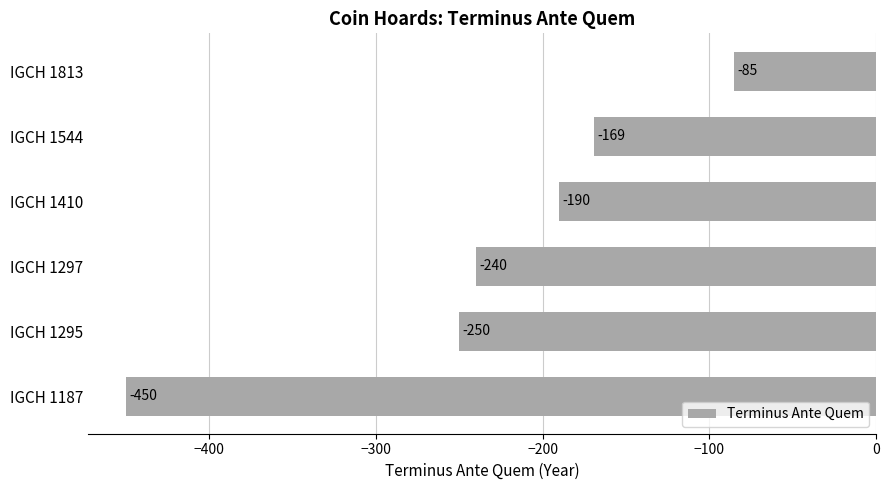

The chart shows a value of -129 at IGCH 1813. True or false?

False